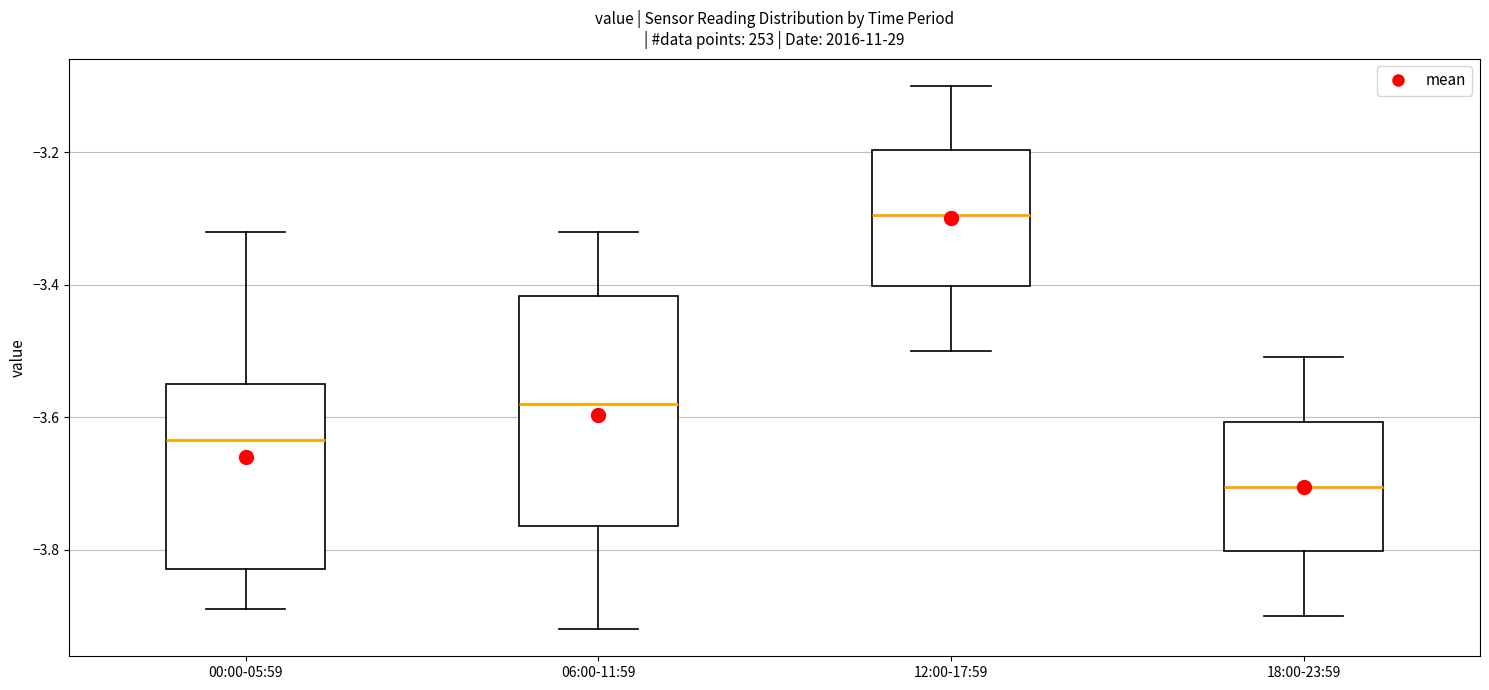

Reading left to right, read every box against the y-axis: the position of its median line, the range the box covers, and the ends of its whiskers. The values are not printed on the chart, so give them approximately, as read against the axis.

00:00-05:59: median -3.64, box -3.82 to -3.54, whiskers -3.88 to -3.32
06:00-11:59: median -3.58, box -3.76 to -3.42, whiskers -3.92 to -3.32
12:00-17:59: median -3.30, box -3.40 to -3.20, whiskers -3.50 to -3.10
18:00-23:59: median -3.70, box -3.80 to -3.60, whiskers -3.90 to -3.50